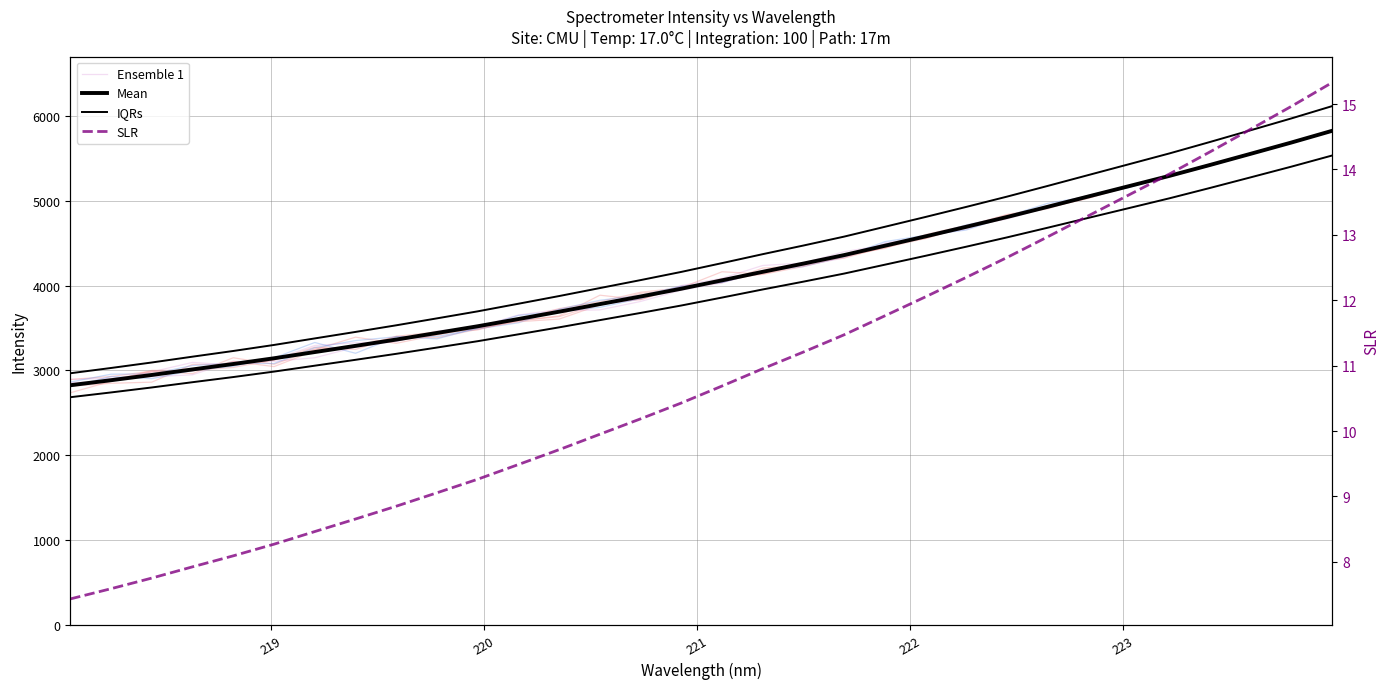

List the series in order of their peak value, highest first.

IQRs, Ensemble 1, Mean, SLR